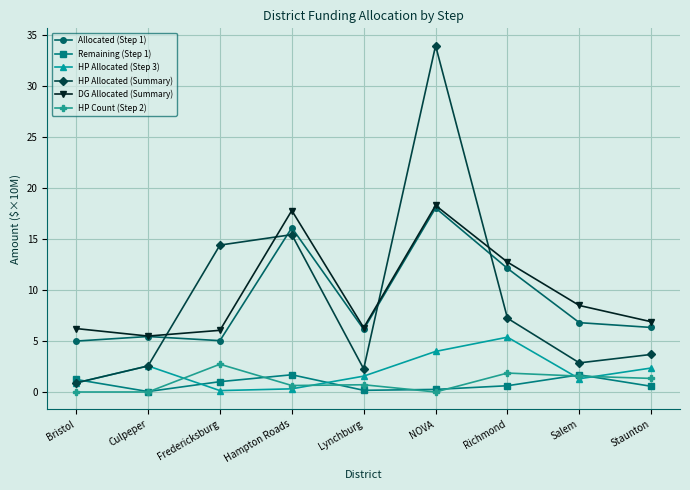

True or false: HP Allocated (Summary) has more than 2 points higher than both neighbors.

False